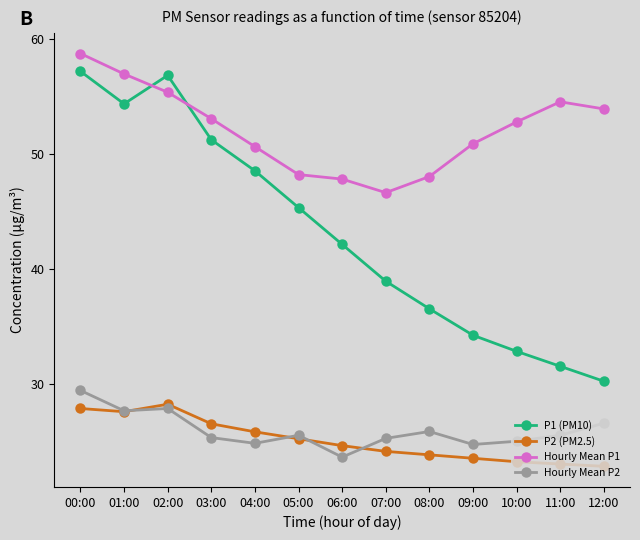

Which series has the largest total across all categories?

Hourly Mean P1